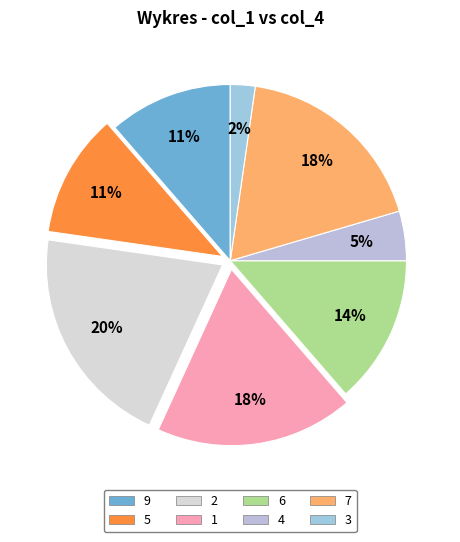

To the nearest percent, what portion does 1 represent?

18%